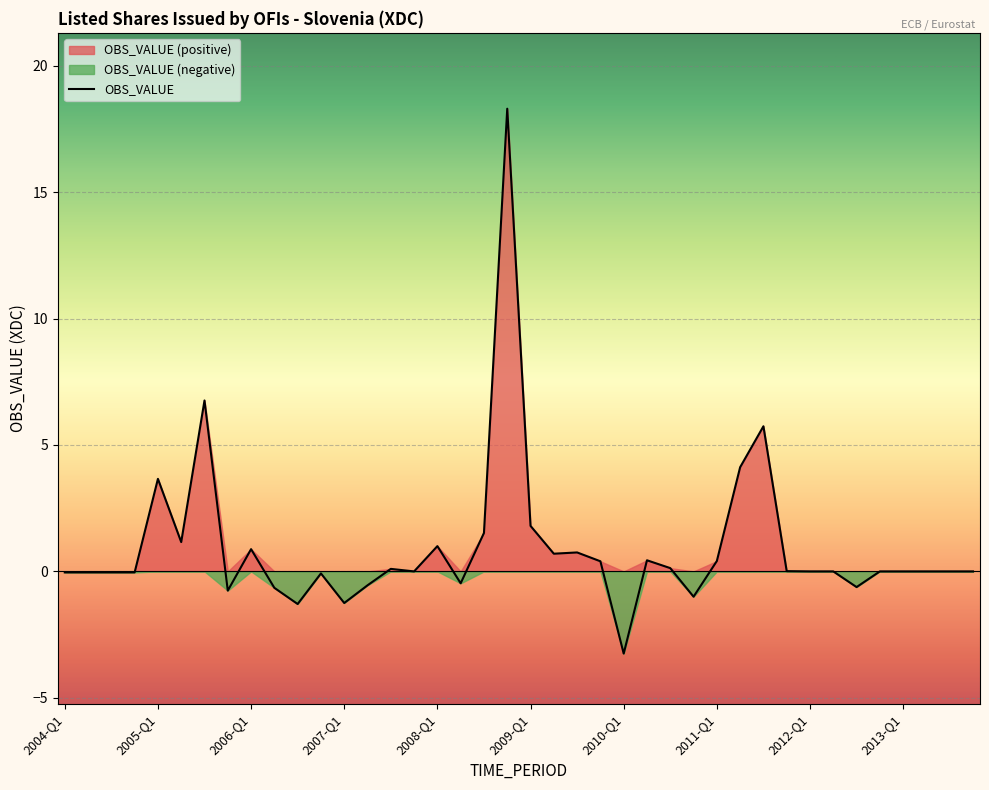

What position from the right is 2007-Q2?

27